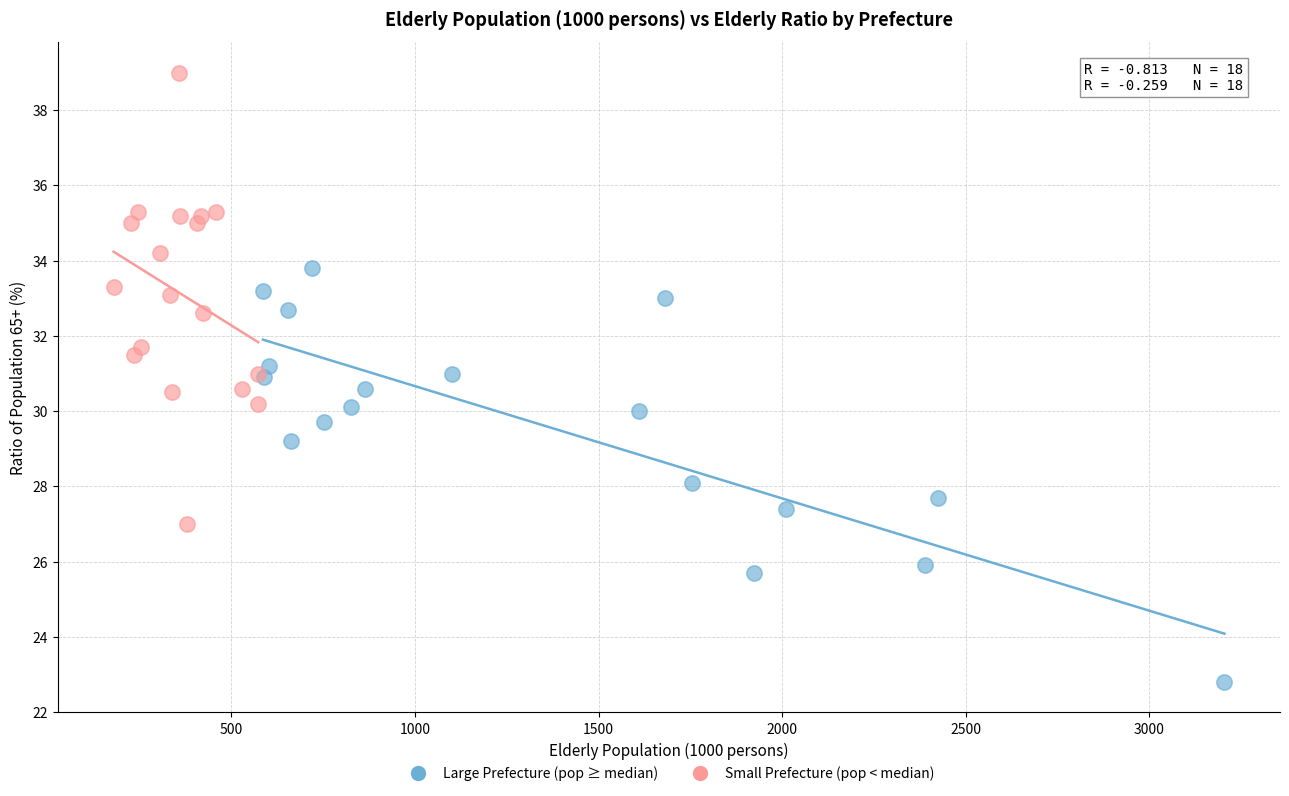

Which series reaches the maximum Y coordinate?

Small Prefecture (pop < median)